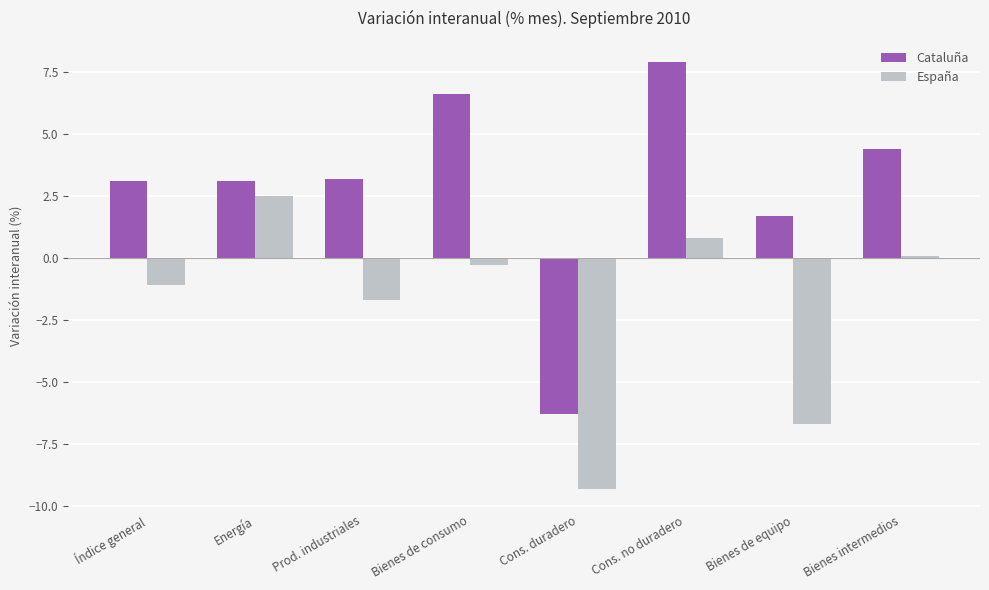

What is the spread (max minus min) of values at Índice general?

4.2